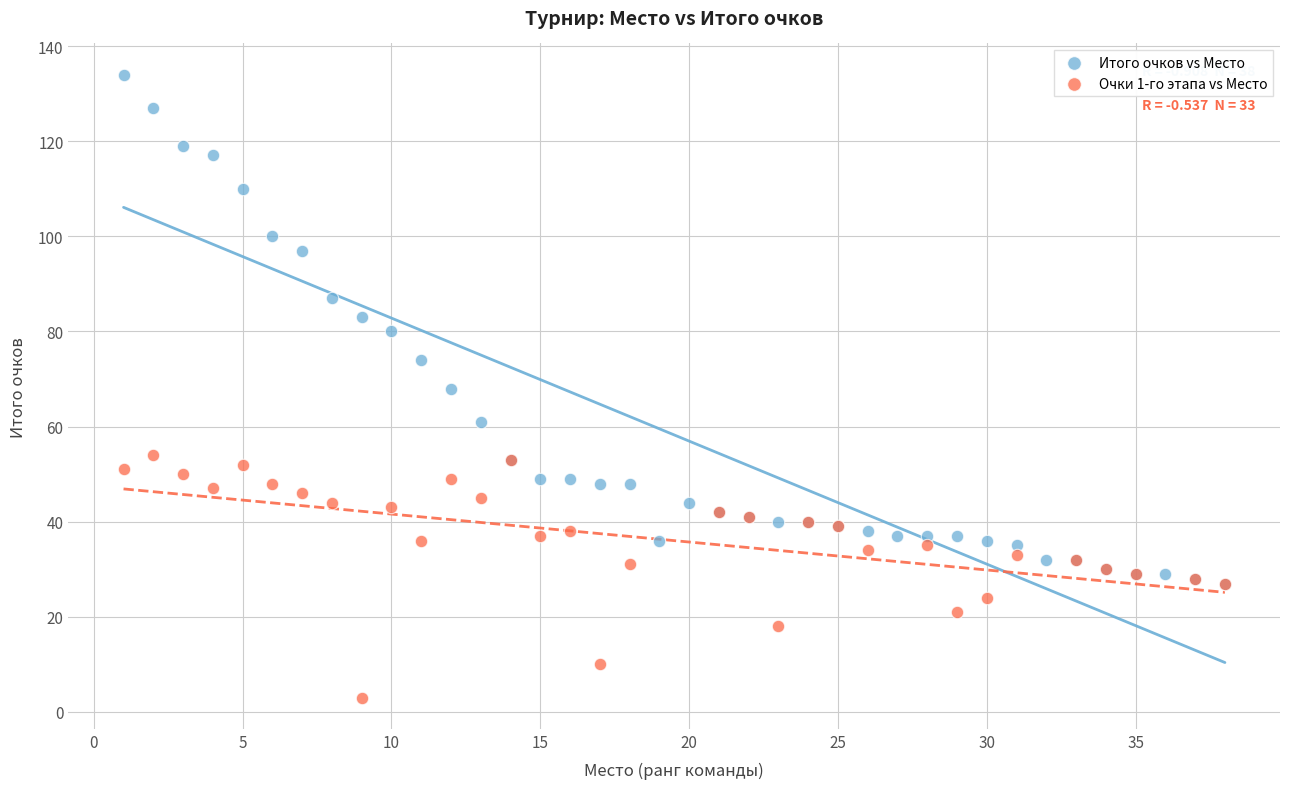

Which series contains the lowest Y value?

Очки 1-го этапа vs Место